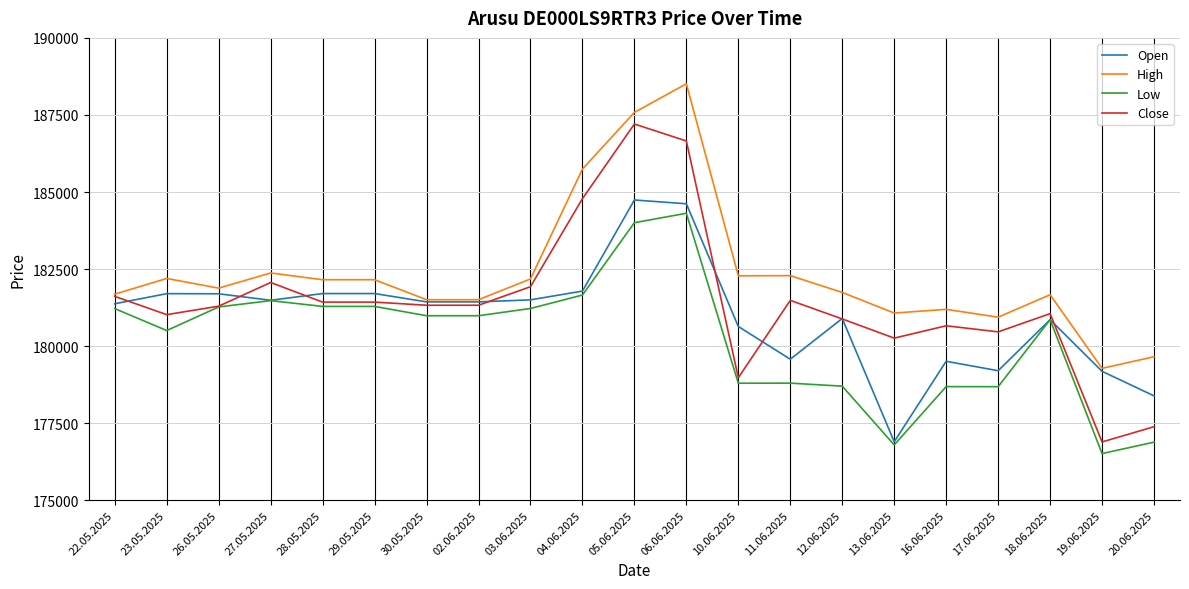

True or false: Low and High cross at least once.

False